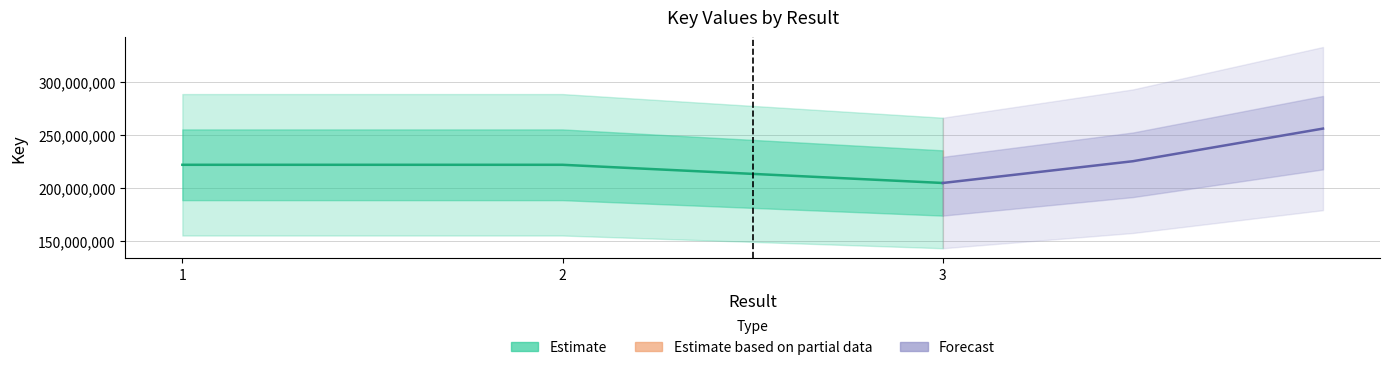

How many categories are shown in the chart?

3